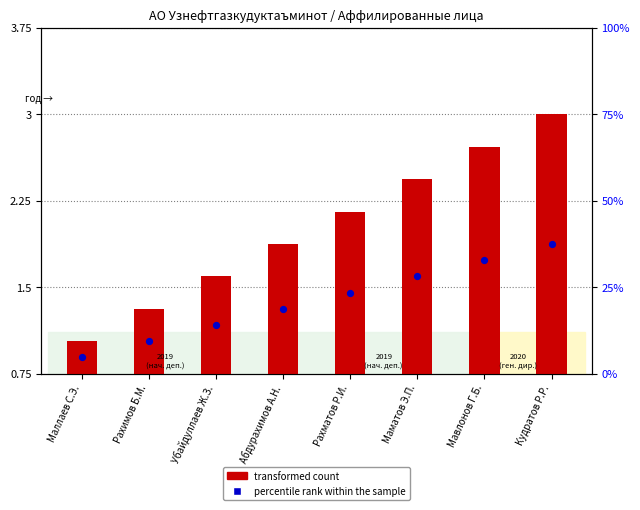

Which series has the widest spread of Y values?

transformed count